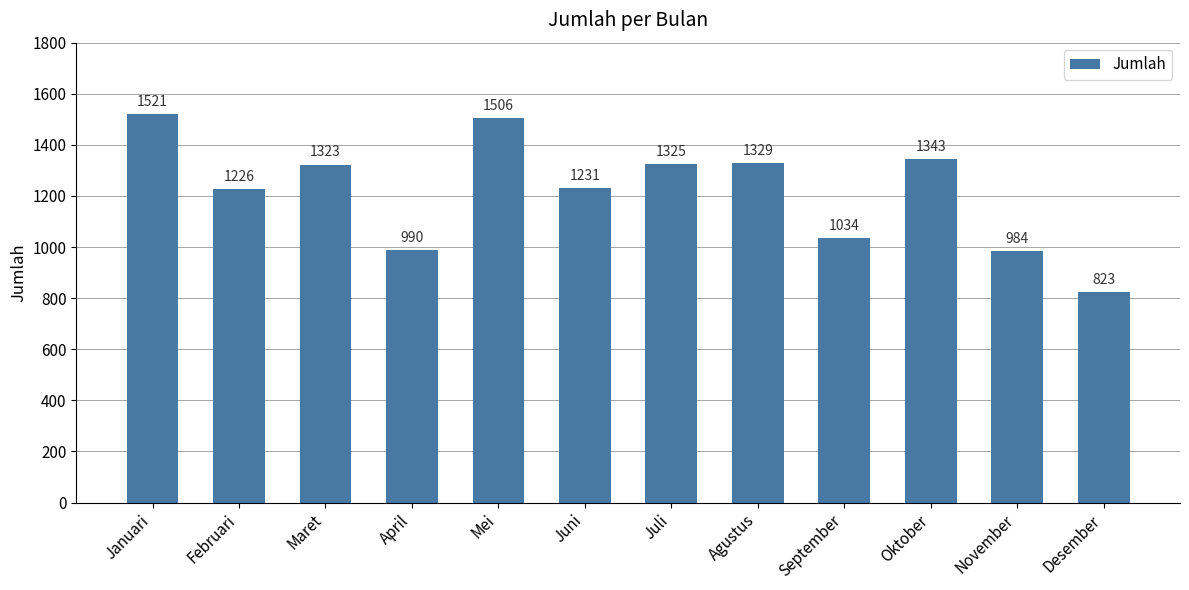

Where is the data nearest to the value 1172?

Februari